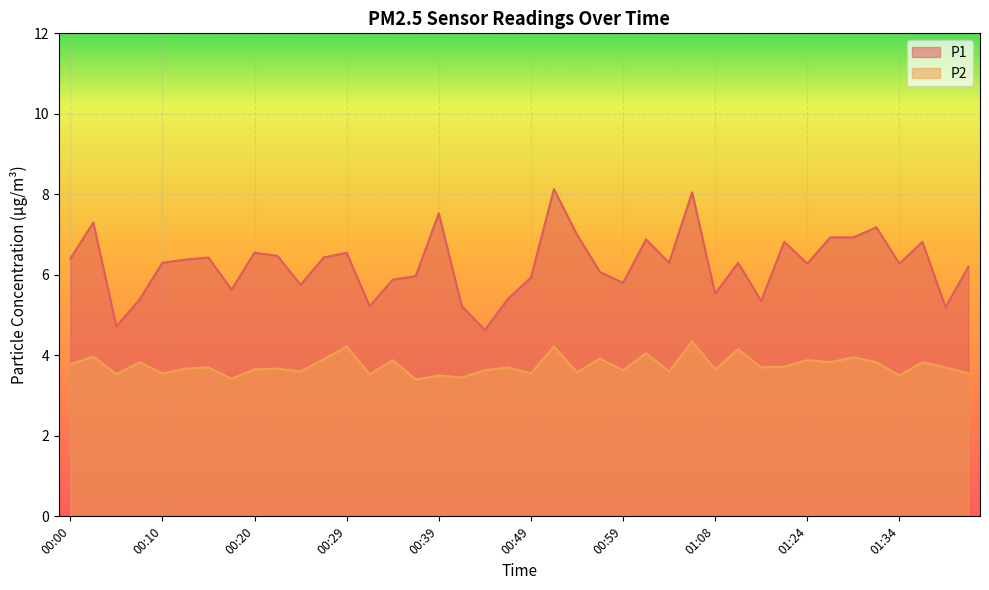

At which category does P2 reach its first local peak?

00:03